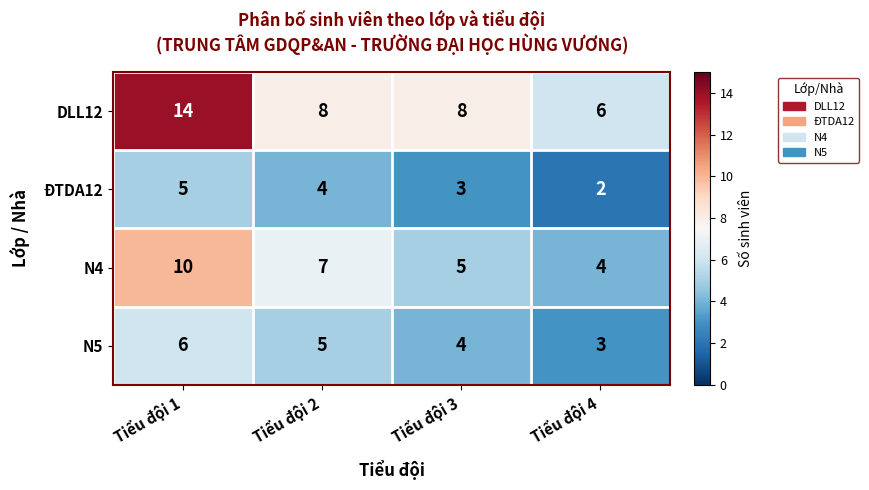

List the series in order of their overall mean, highest first.

DLL12, N4, N5, ĐTDA12